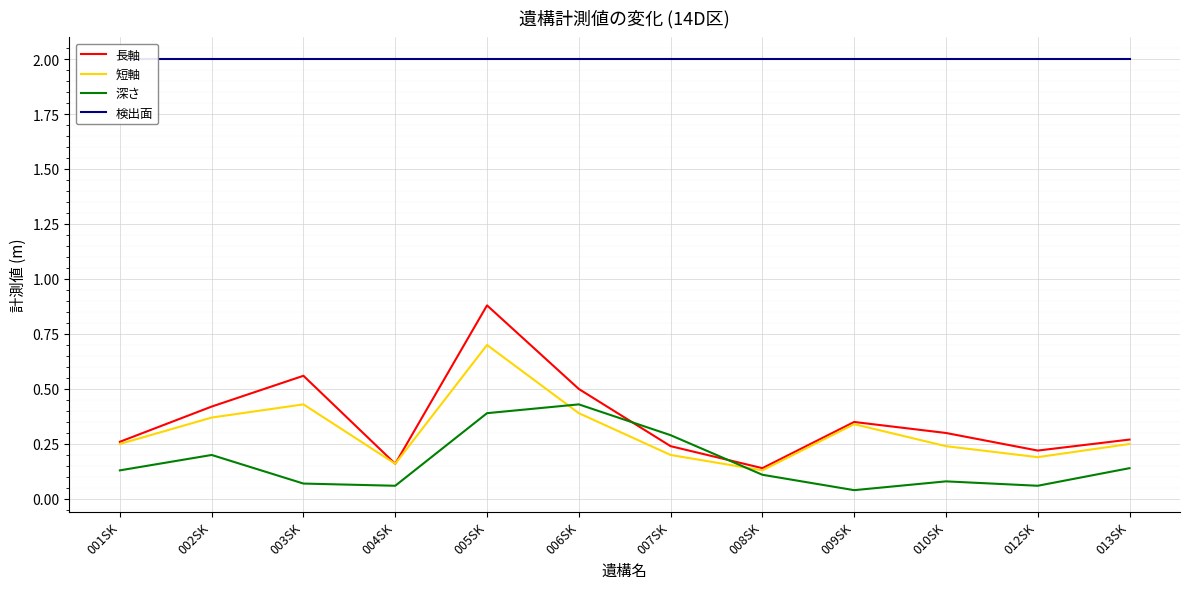

Reading left to right, transcribe all the data shown in this chart.

長軸: 001SK=0.3	002SK=0.4	003SK=0.6	004SK=0.2	005SK=0.9	006SK=0.5	007SK=0.2	008SK=0.1	009SK=0.3	010SK=0.3	012SK=0.2	013SK=0.3
短軸: 001SK=0.2	002SK=0.4	003SK=0.4	004SK=0.2	005SK=0.7	006SK=0.4	007SK=0.2	008SK=0.1	009SK=0.3	010SK=0.2	012SK=0.2	013SK=0.2
深さ: 001SK=0.1	002SK=0.2	003SK=0.1	004SK=0.1	005SK=0.4	006SK=0.4	007SK=0.3	008SK=0.1	009SK=0.0	010SK=0.1	012SK=0.1	013SK=0.1
検出面: 001SK=2.0	002SK=2.0	003SK=2.0	004SK=2.0	005SK=2.0	006SK=2.0	007SK=2.0	008SK=2.0	009SK=2.0	010SK=2.0	012SK=2.0	013SK=2.0